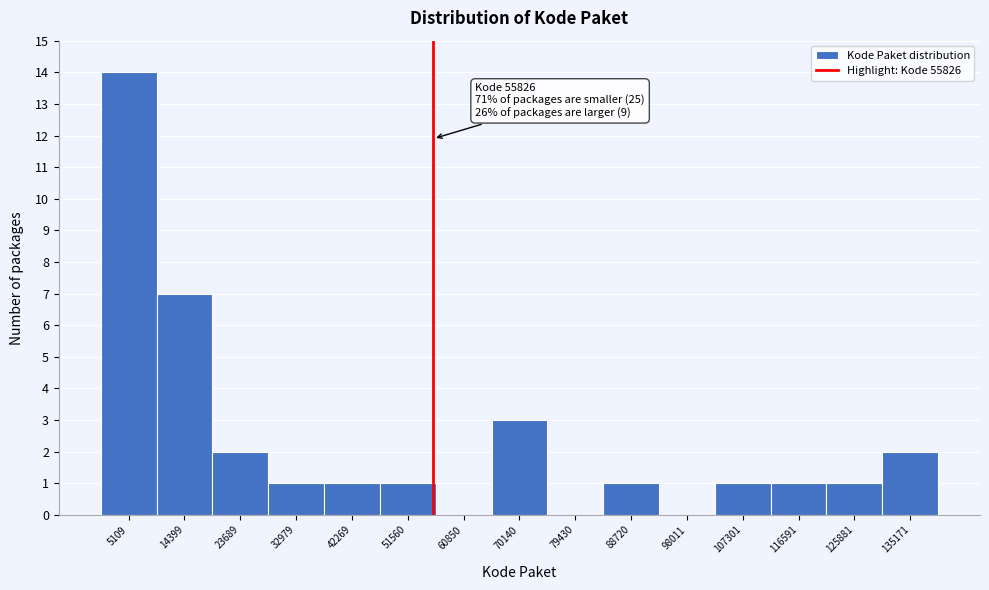

Which range on the x-axis has the tallest bar?

0 to 10000